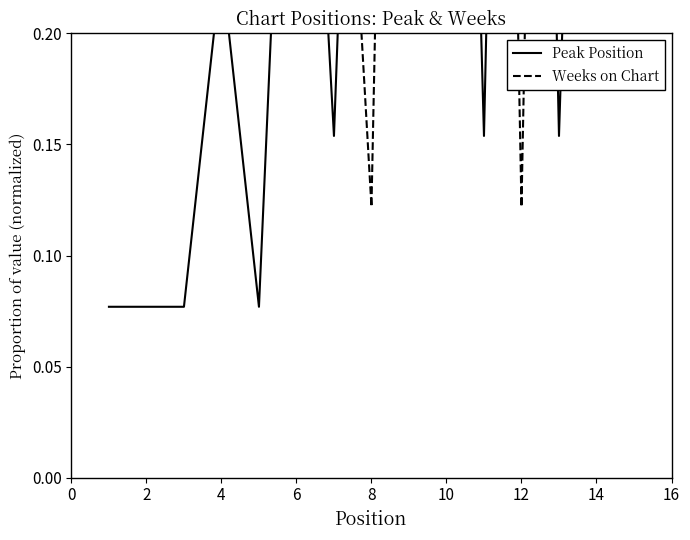

What is the minimum value shown in the chart?

0.1